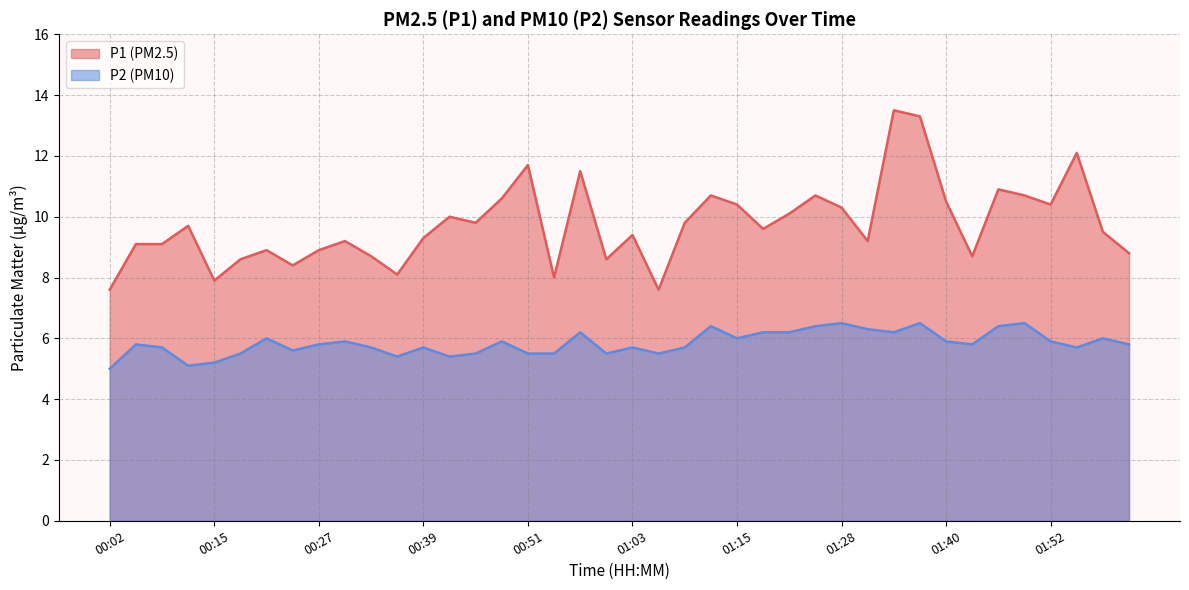

True or false: P2 and P1 intersect in this chart.

False